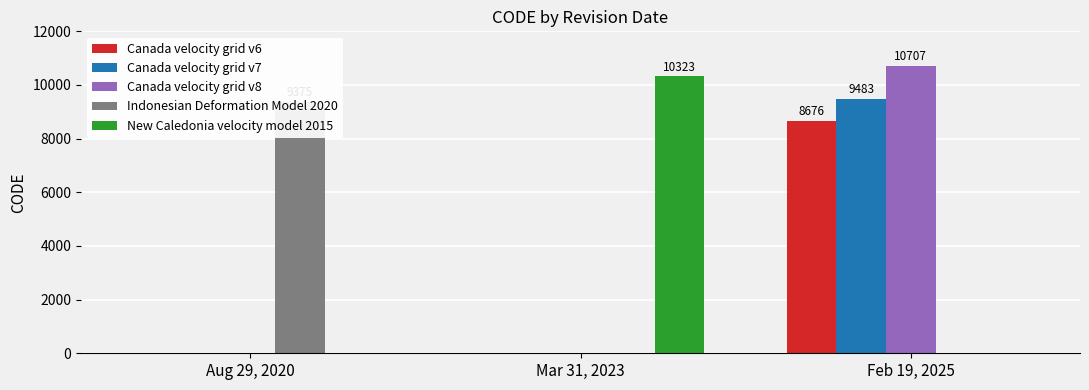

Does the chart contain stacked bars?

No